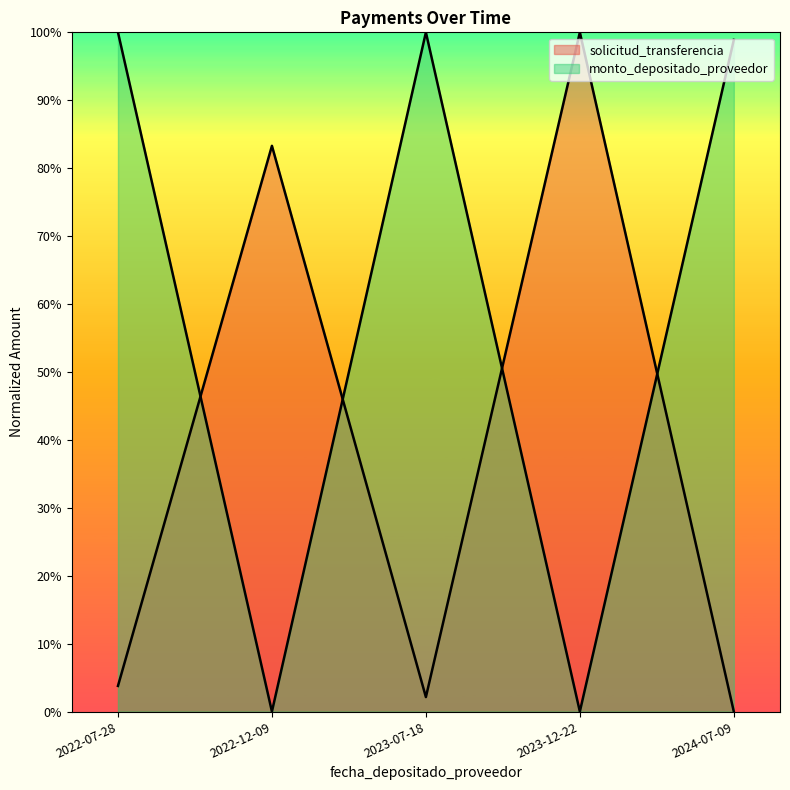

In monto_depositado_proveedor, how many points are higher than both neighbors (excluding endpoints)?

1